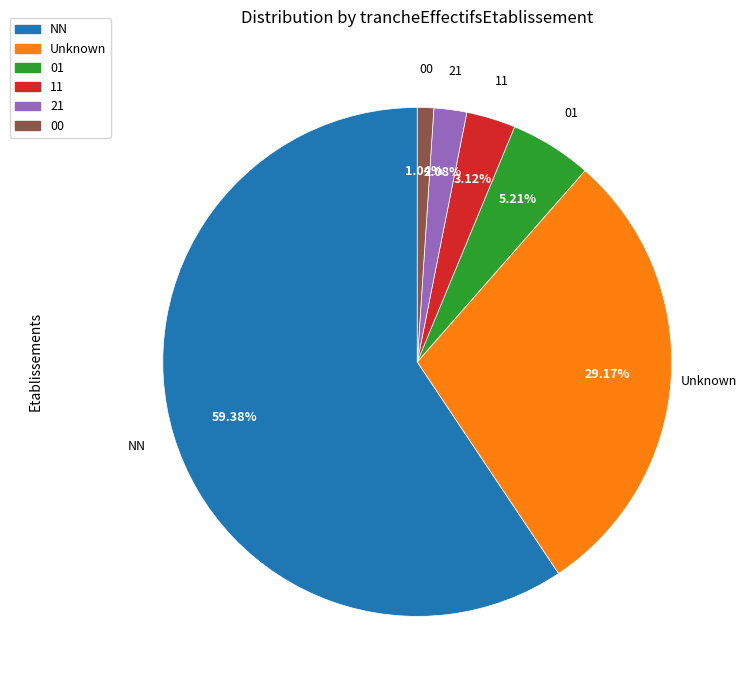

Is there a majority slice in this chart?

Yes